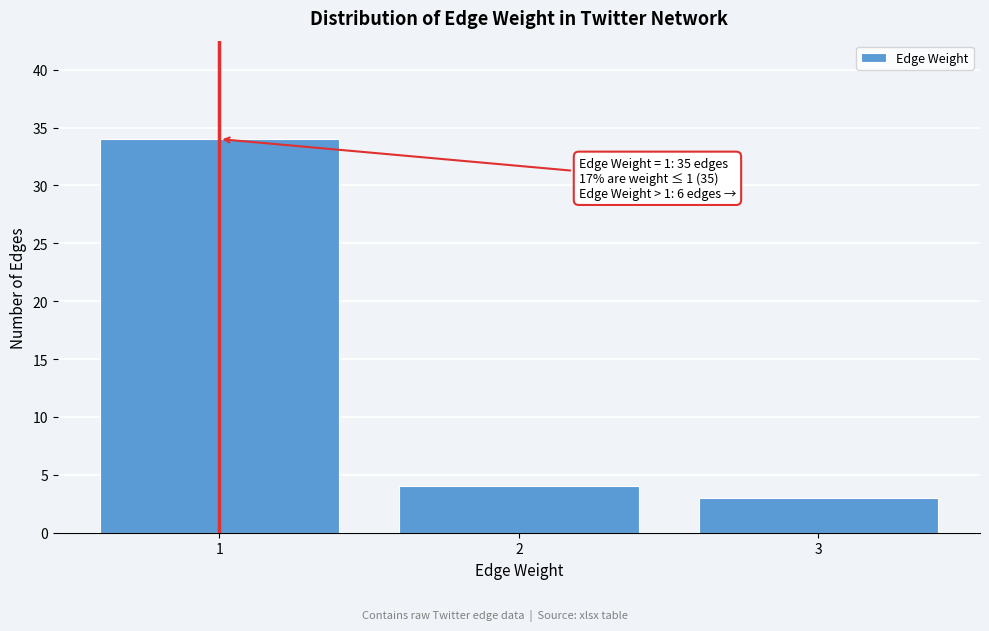

Reading left to right, transcribe all the data shown in this chart.

1=34	2=4	3=3